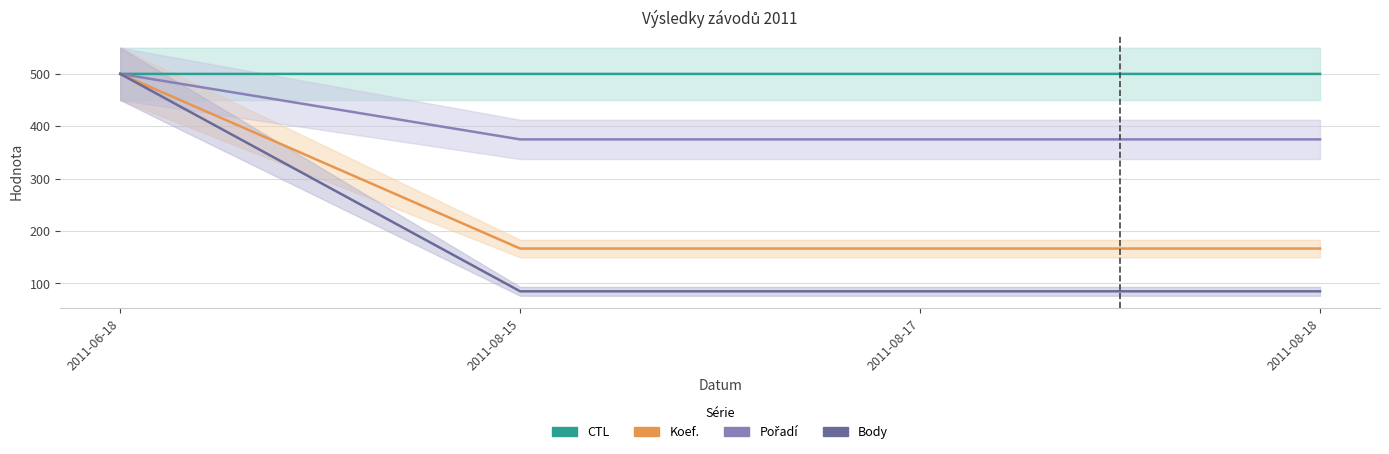

True or false: CTL has a value of 500.0 at 2011-08-17.

True